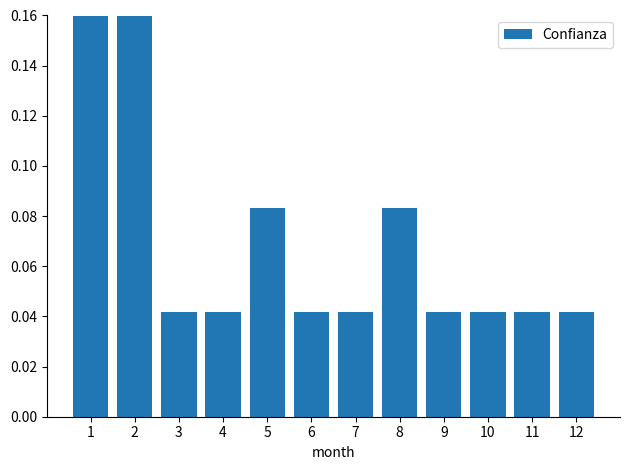

True or false: the data shows 0.1 at 9.

False